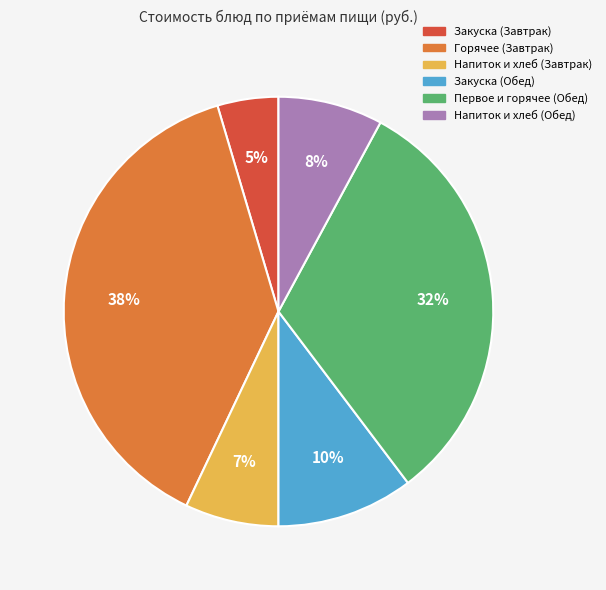

Is there any slice that represents more than half of the pie?

No